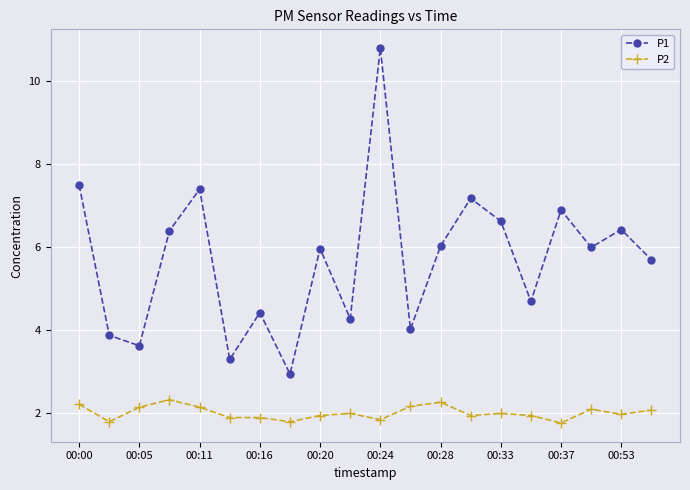

What is the lowest value of the P1 series?

3.0